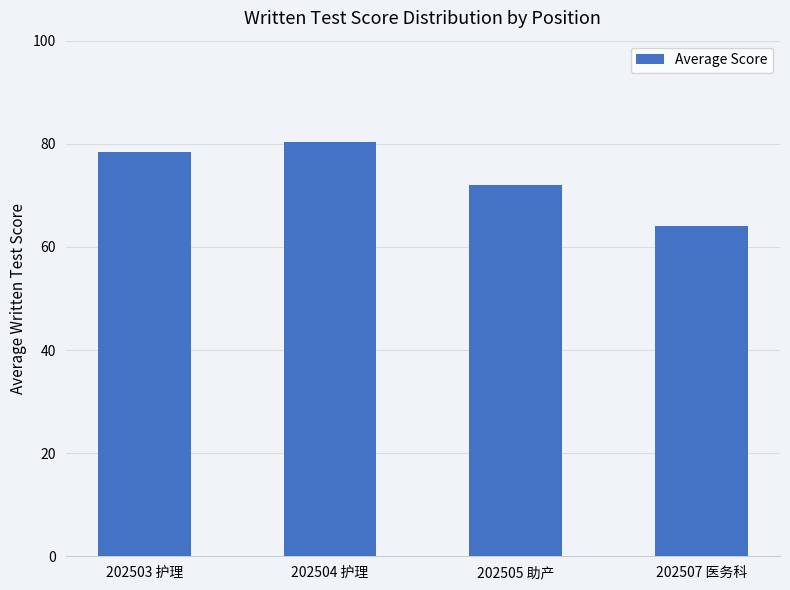

Rank the categories by value from highest to lowest.

202504 护理, 202503 护理, 202505 助产, 202507 医务科